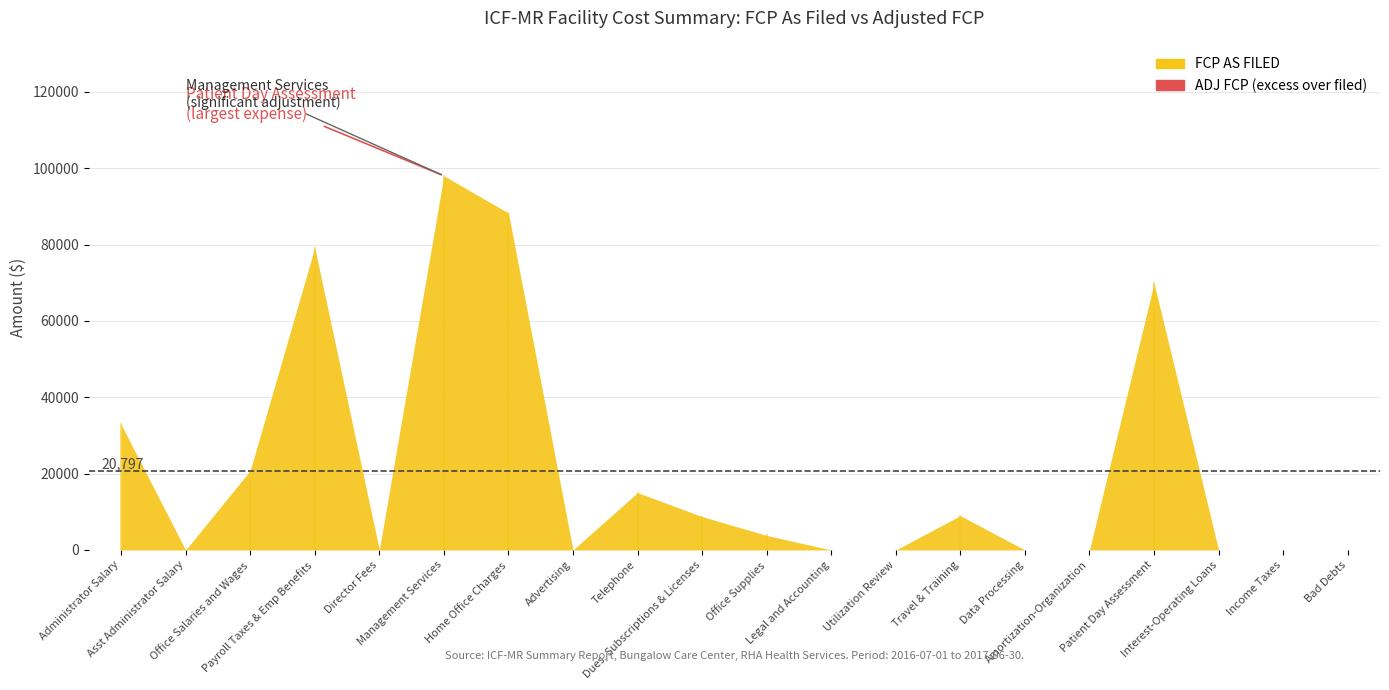

Which category has the lowest value across all series?

Asst Administrator Salary